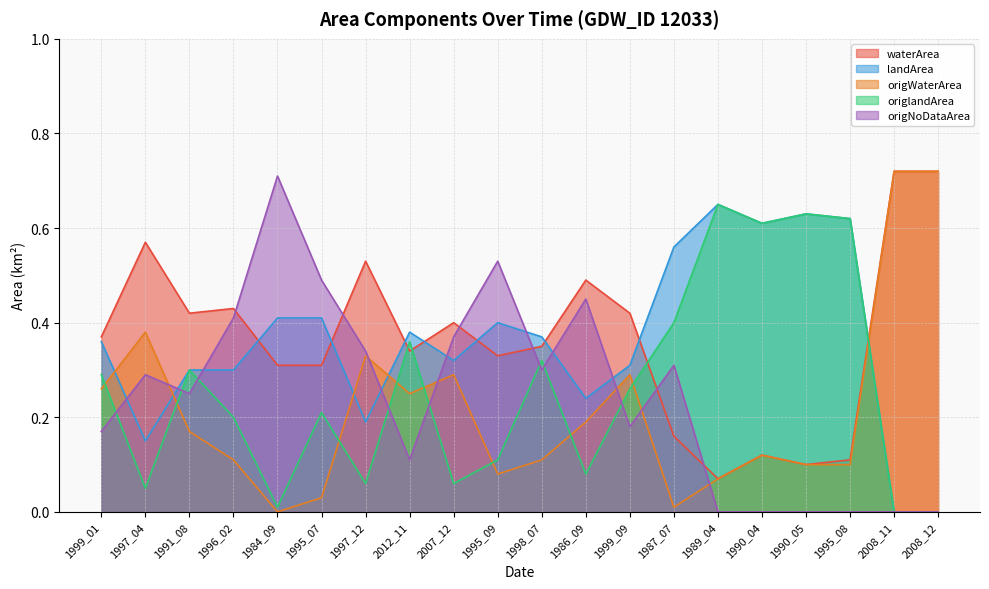

What is the sum of the origlandArea values at 1999_09 and 1990_04?

0.9